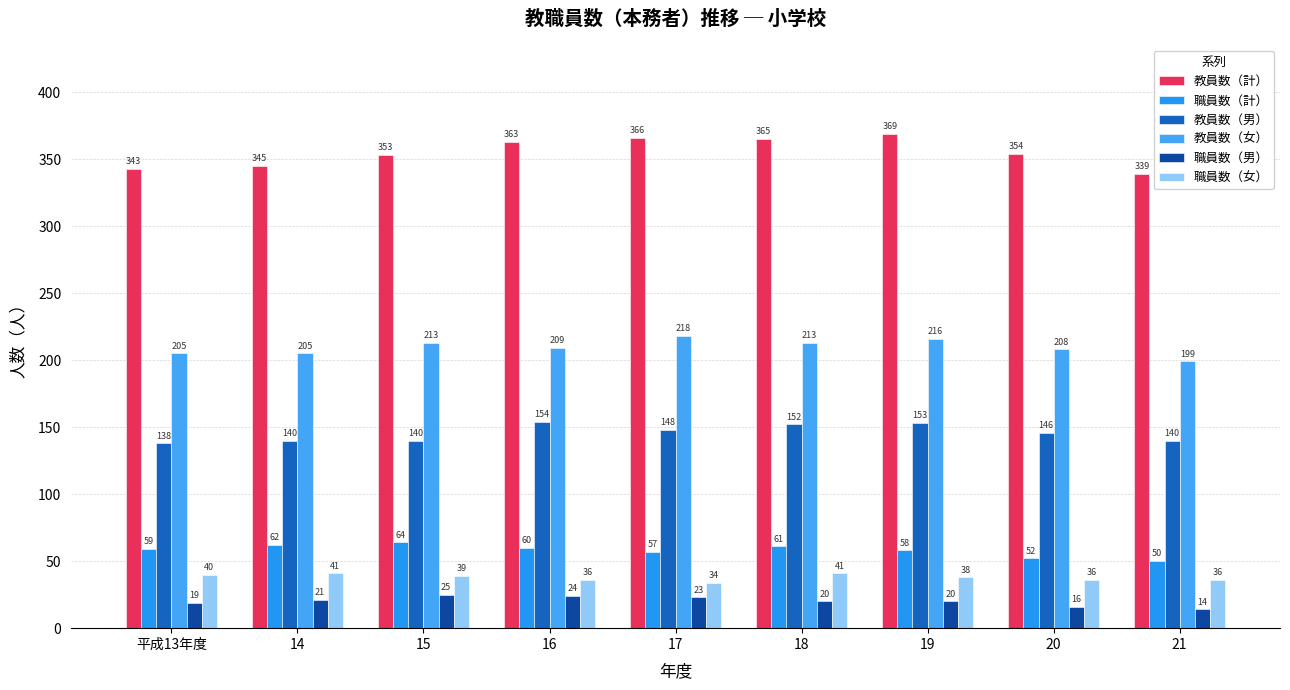

Rank the categories by 教員数（女） value from lowest to highest.

21, 平成13年度, 14, 20, 16, 15, 18, 19, 17